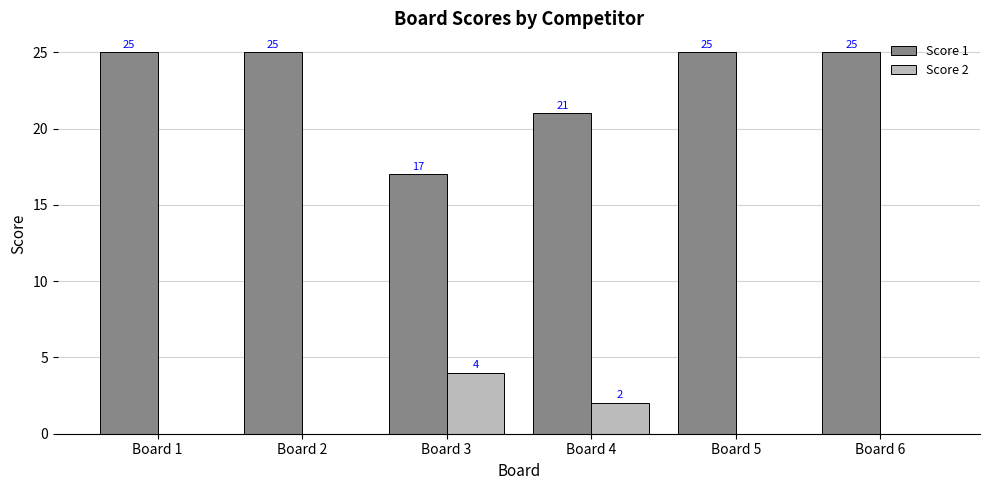

Reading left to right, transcribe all the data shown in this chart.

Score 1: 25	25	17	21	25	25
Score 2: 0	0	4	2	0	0